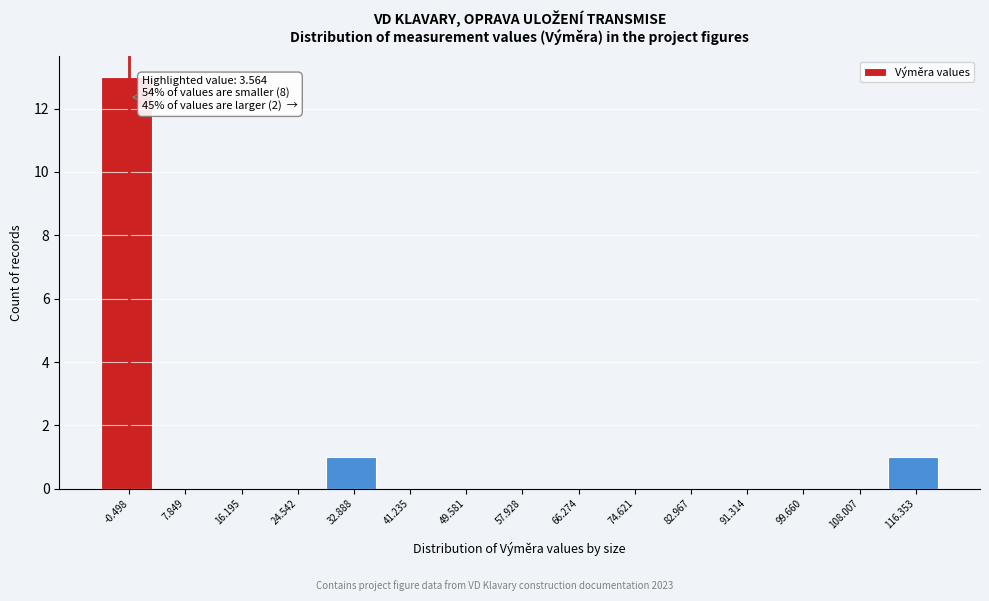

Reading left to right, list all the values displayed in this chart.

-0.498=13	7.849=0	16.195=0	24.542=0	32.888=1	41.235=0	49.581=0	57.928=0	66.274=0	74.621=0	82.967=0	91.314=0	99.660=0	108.007=0	116.353=1